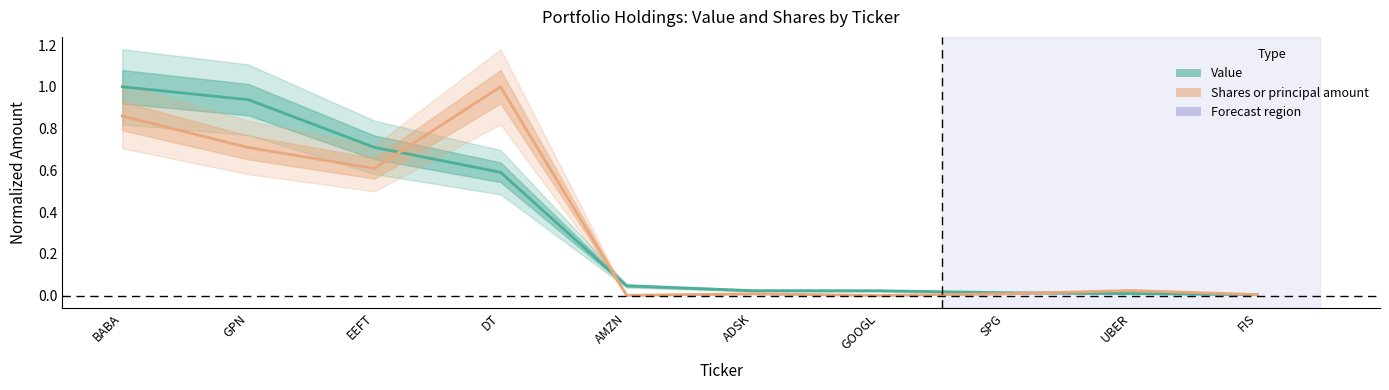

What are all the series names shown in the legend?

Value, Shares or principal amount